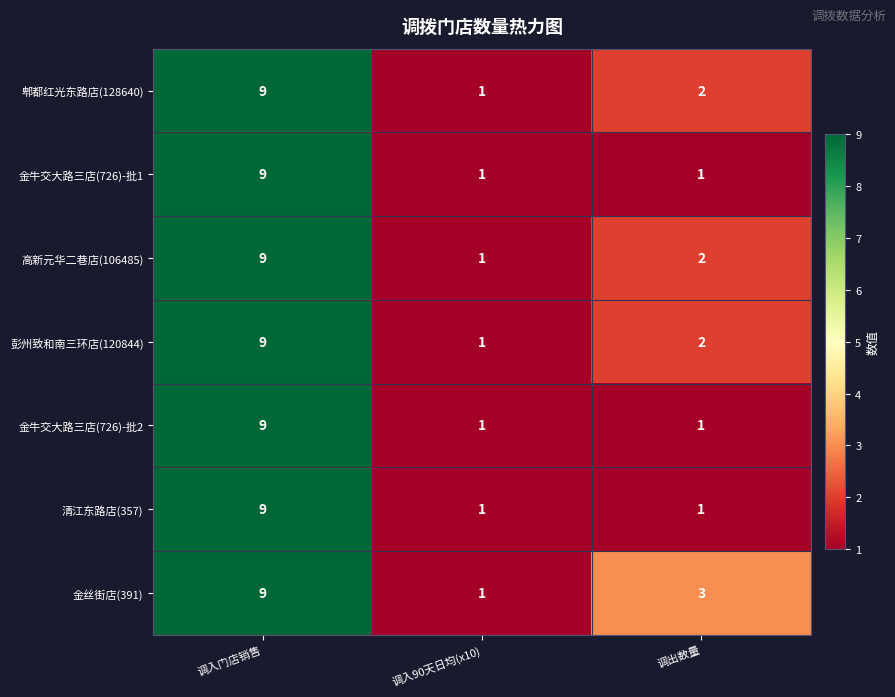

The 金丝街店(391) series shows 12 at 调入门店销售. True or false?

False